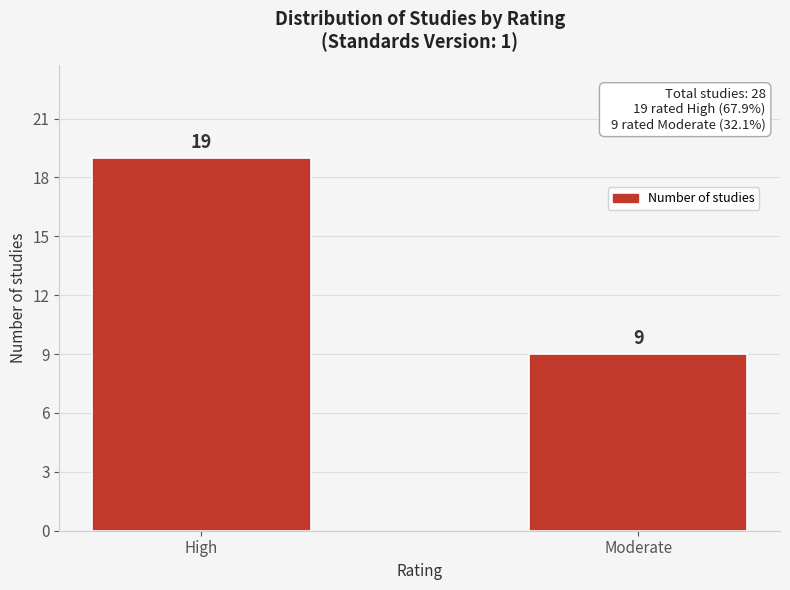

Reading left to right, what are all the values shown in this chart?

High=19	Moderate=9